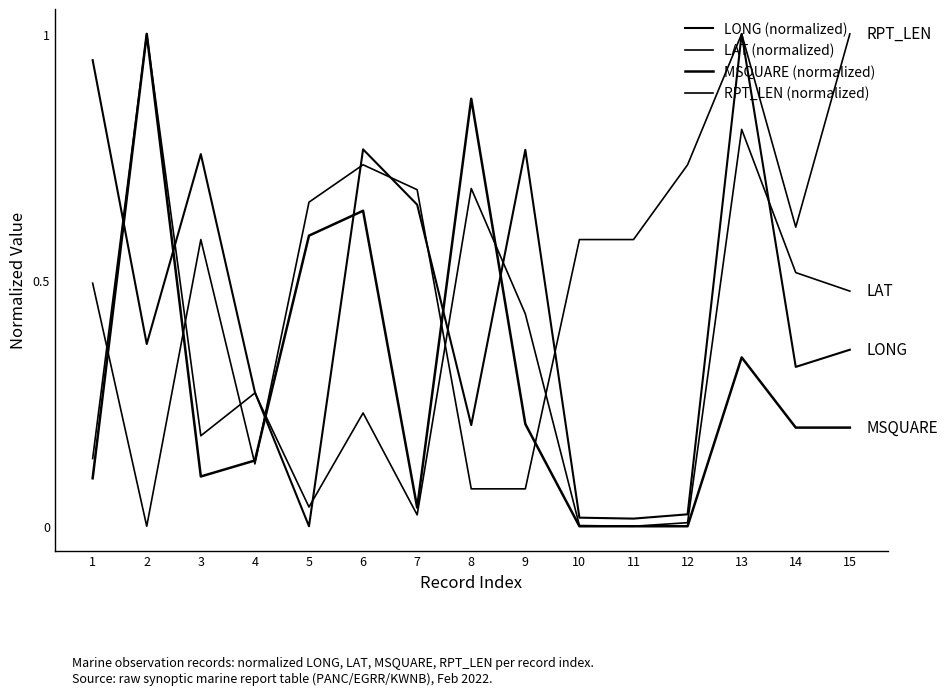

Which series ends up on top after the final intersection of MSQUARE (normalized) and LAT (normalized)?

LAT (normalized)